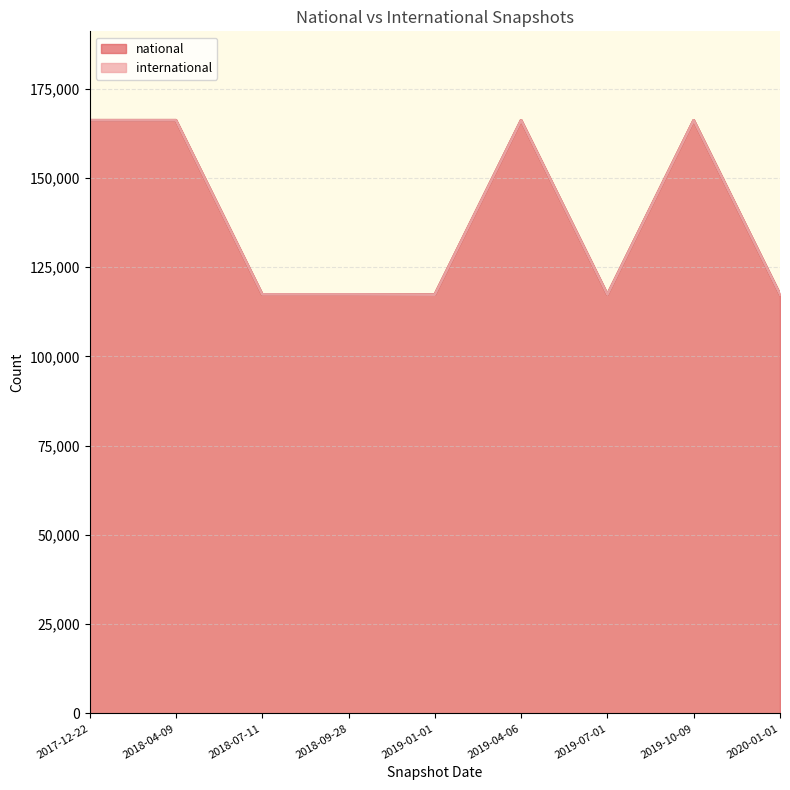

The value at 2019-07-01 is 117287. True or false?

True